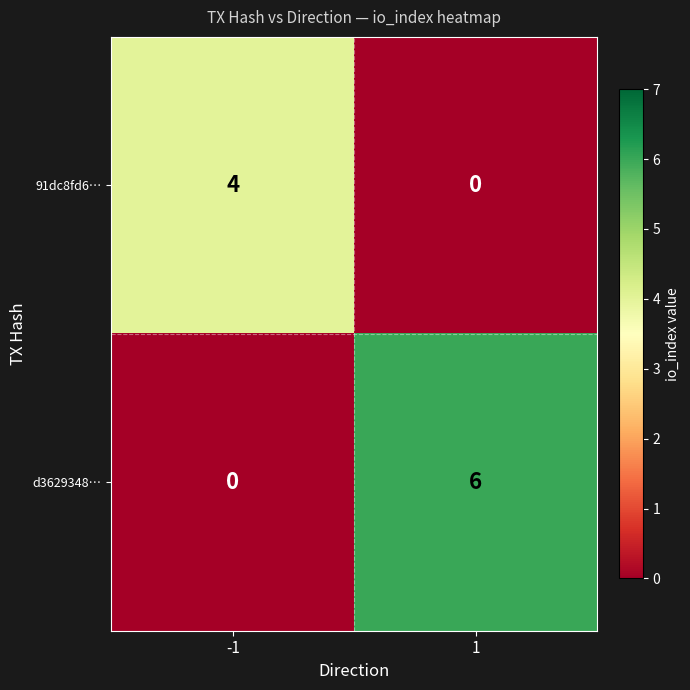

True or false: d3629348… has a value of 0 at -1.

True